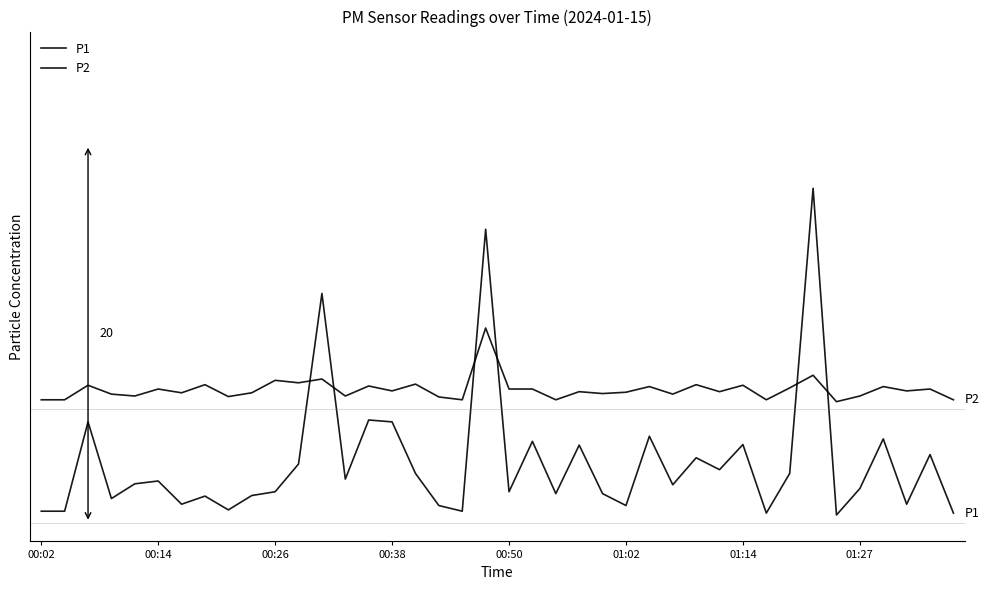

Does the chart display data point markers on the line(s)?

No